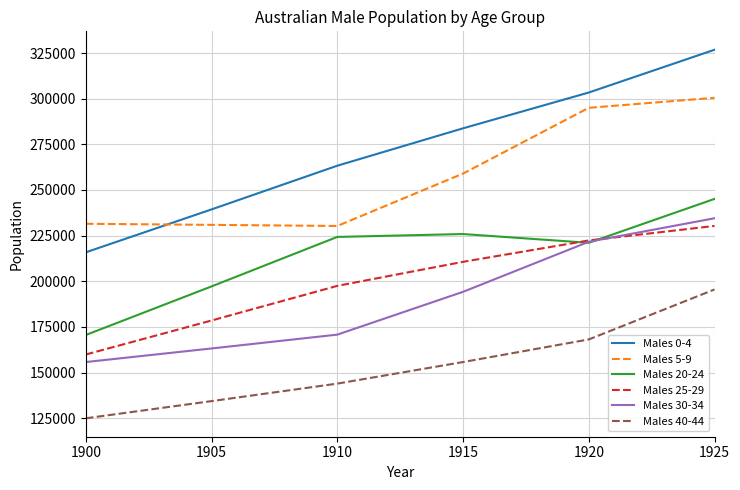

At which category is the sum across all series the highest?

1925